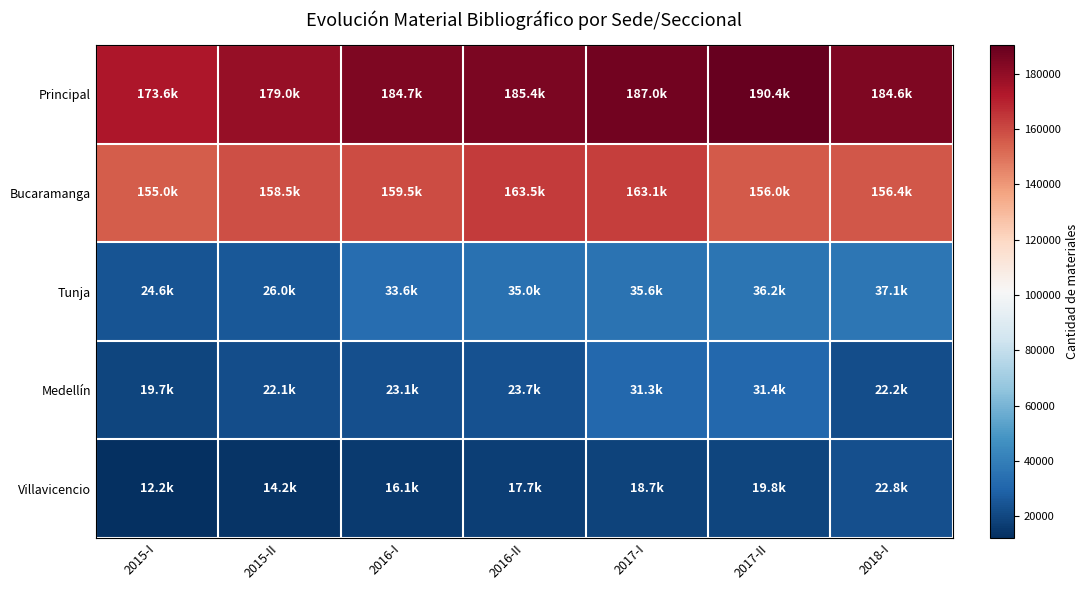

List the series in order of their peak value, highest first.

Principal, Bucaramanga, Tunja, Medellín, Villavicencio